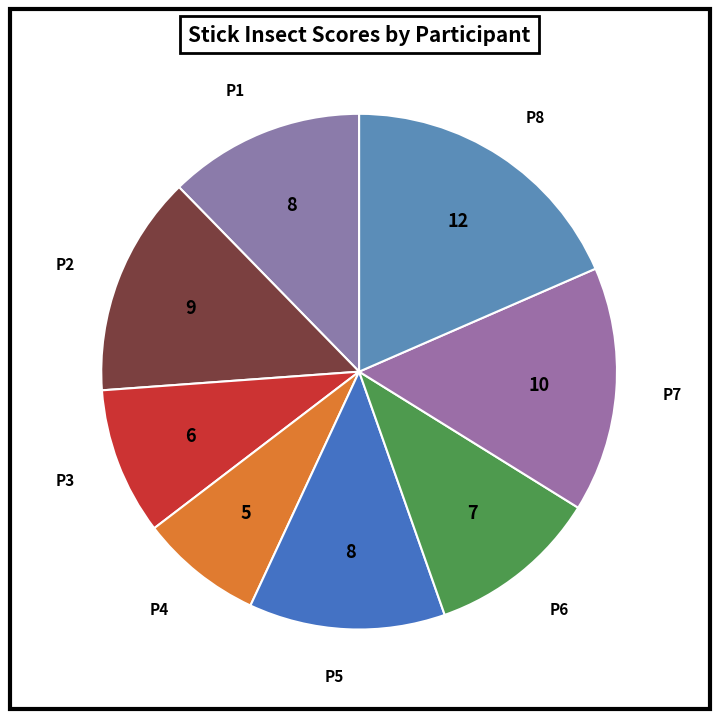

Is there a majority slice in this chart?

No